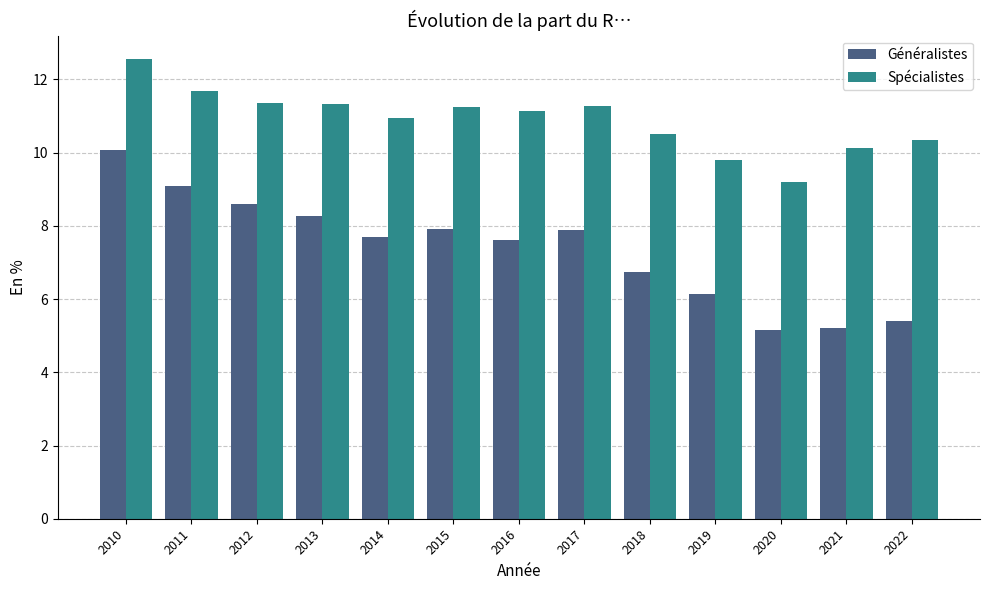

How many series are shown in this chart?

2